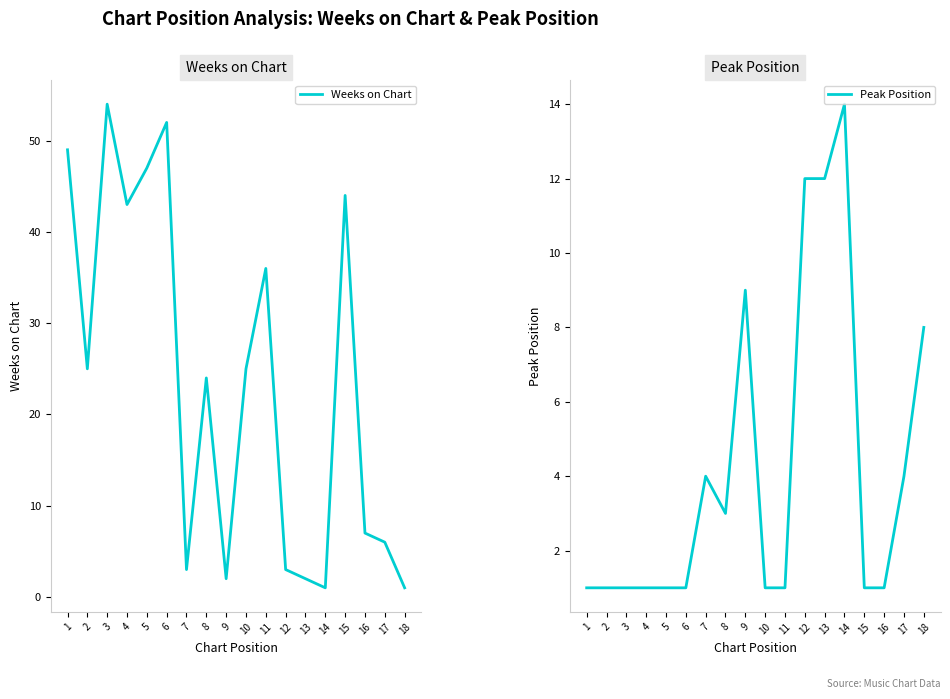

What is the value of the Weeks on Chart point at the 11th from the left?

36